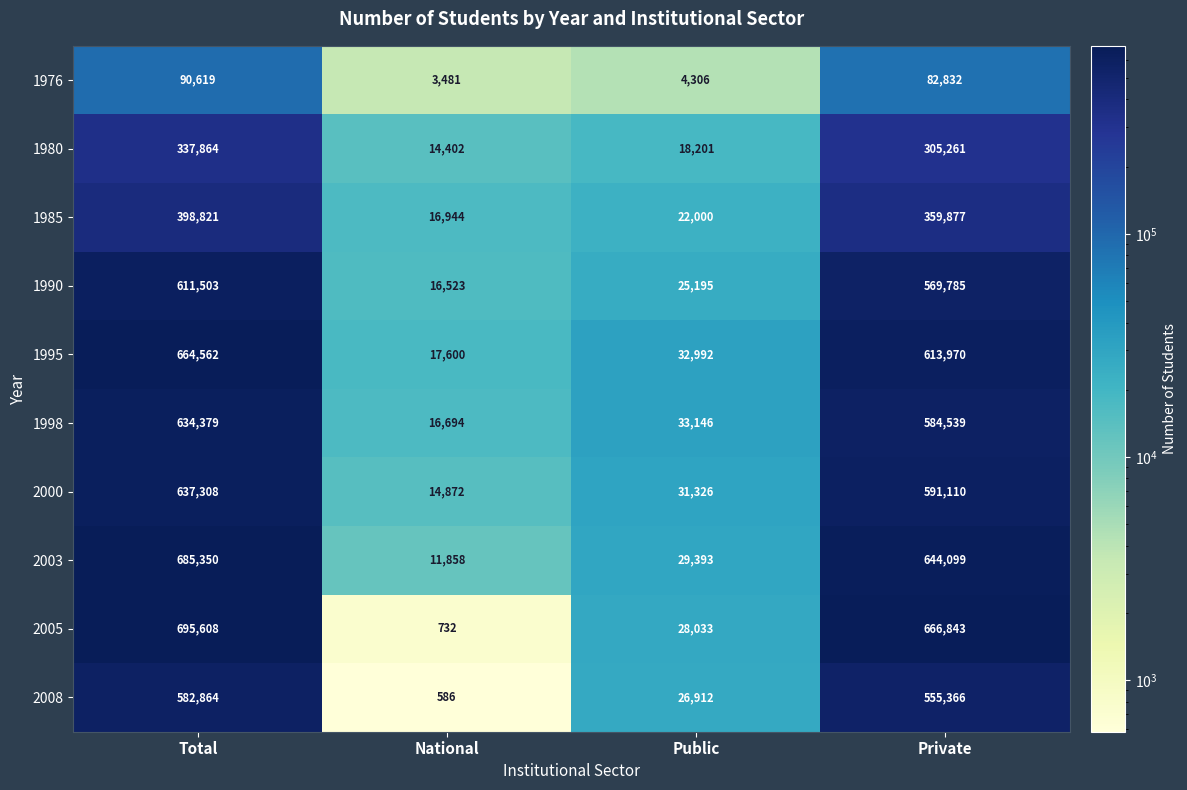

True or false: 1995 has a value of 613970 at Private.

True